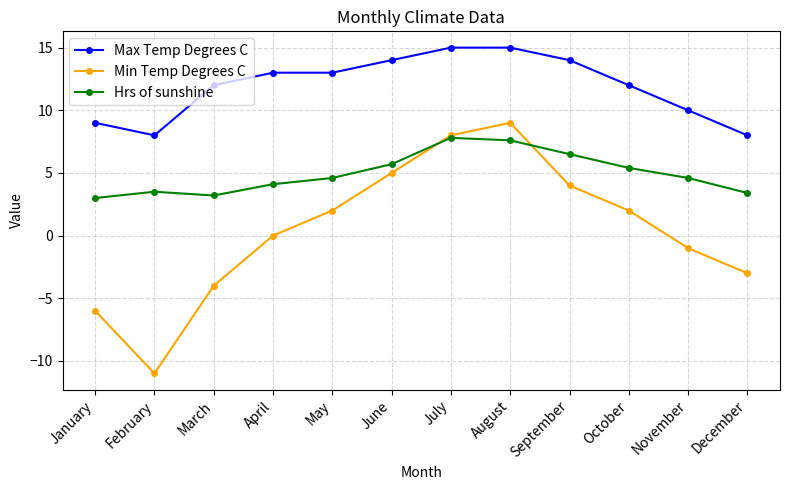

After their last crossing, which series has the higher values: Hrs of sunshine or Min Temp Degrees C?

Hrs of sunshine